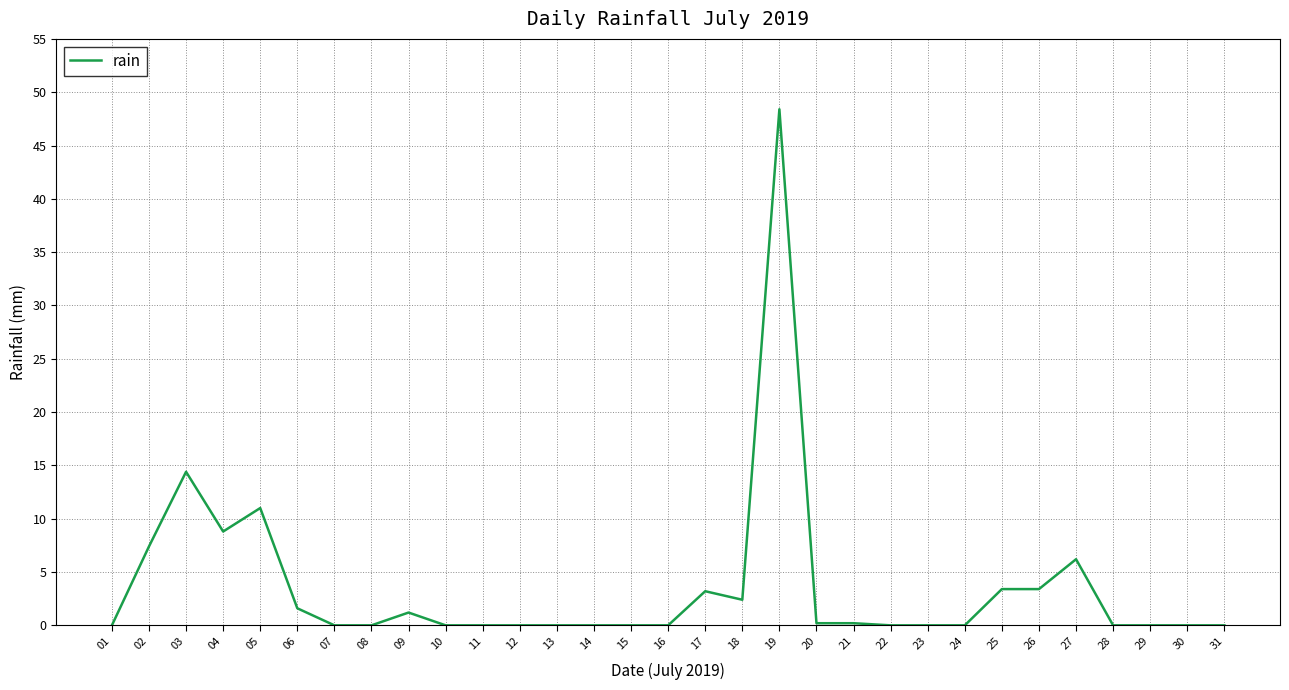

What is the difference between the maximum and minimum values?

48.4